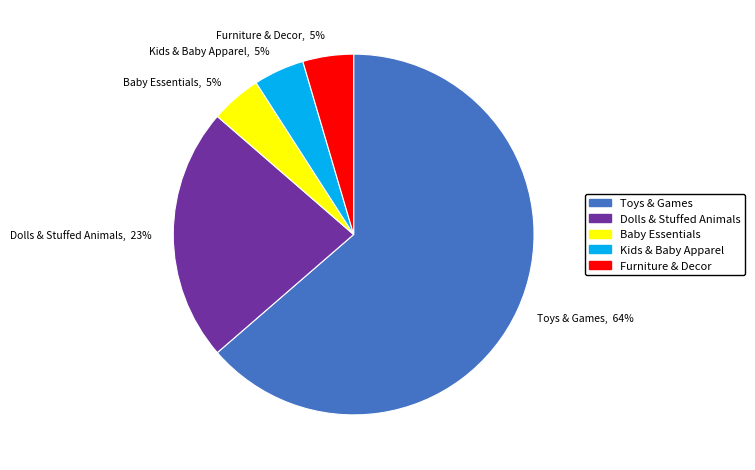

How many segments does this pie chart have?

5